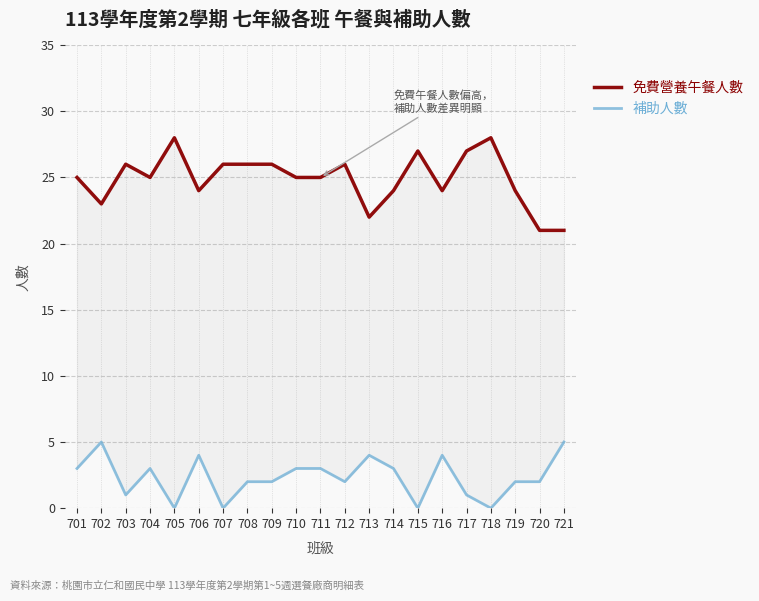

In 補助人數, how many points are higher than both neighbors (excluding endpoints)?

5